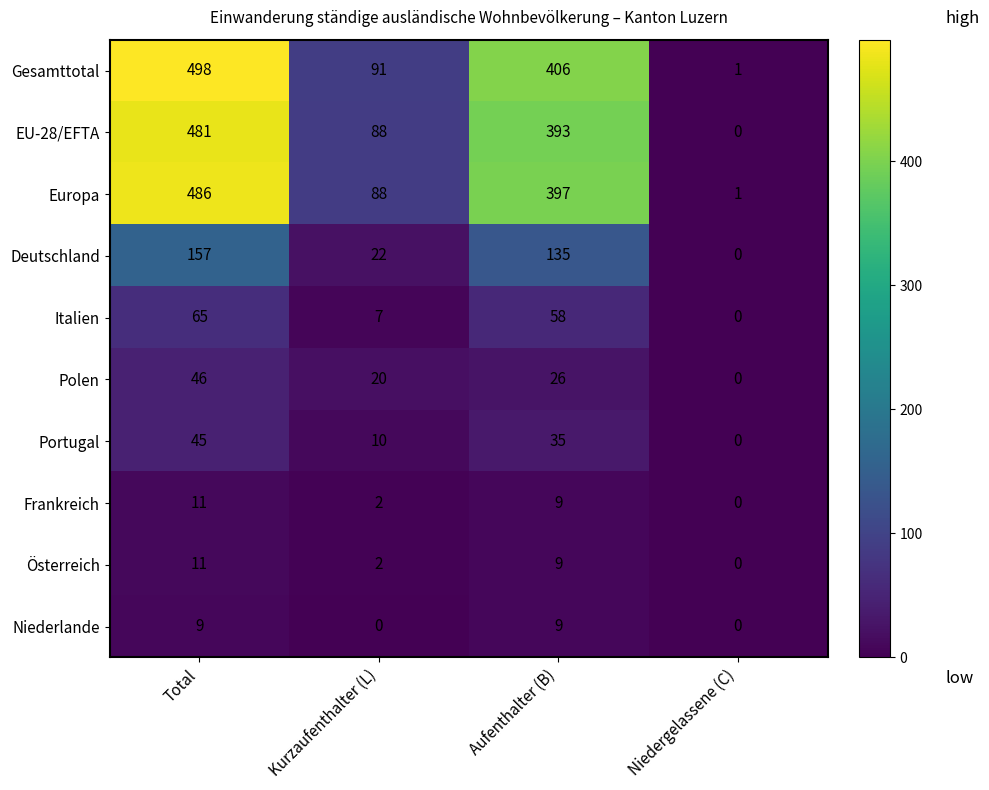

Is it true that Österreich equals 4 at Aufenthalter (B)?

False